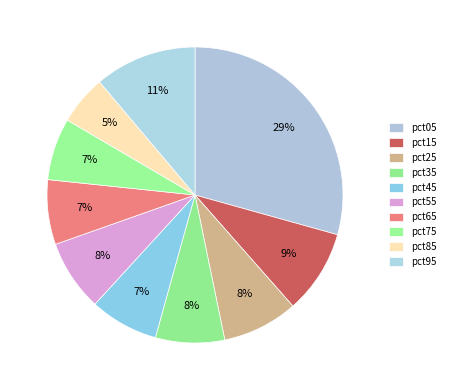

Is there any slice that represents more than half of the pie?

No